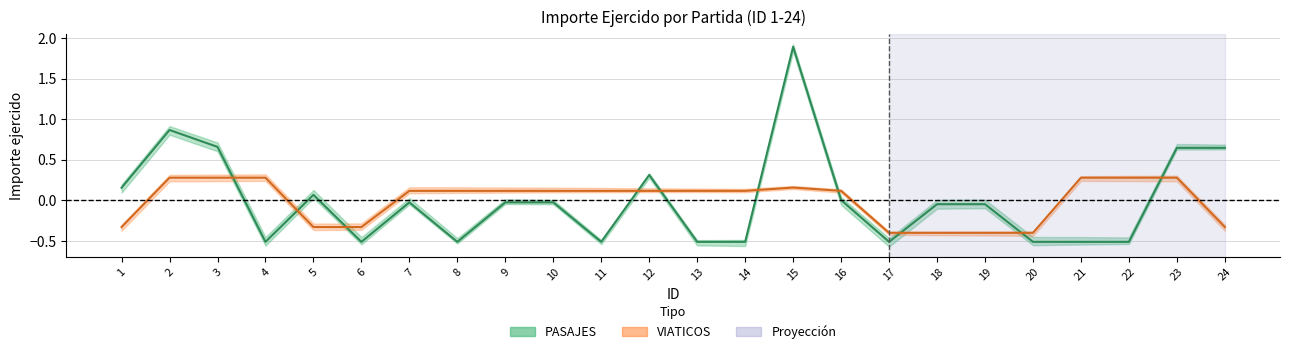

The value of VIATICOS at 1 is -0.3. True or false?

True